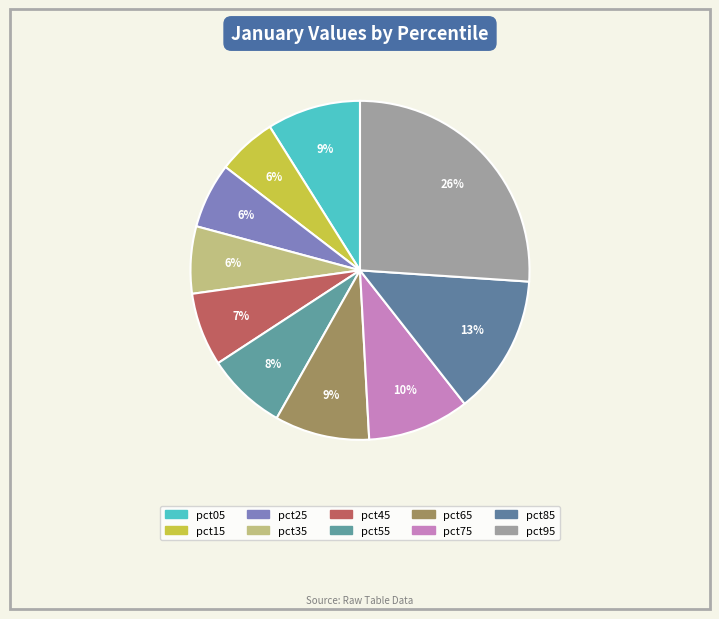

Which category has the biggest portion of the pie?

pct95